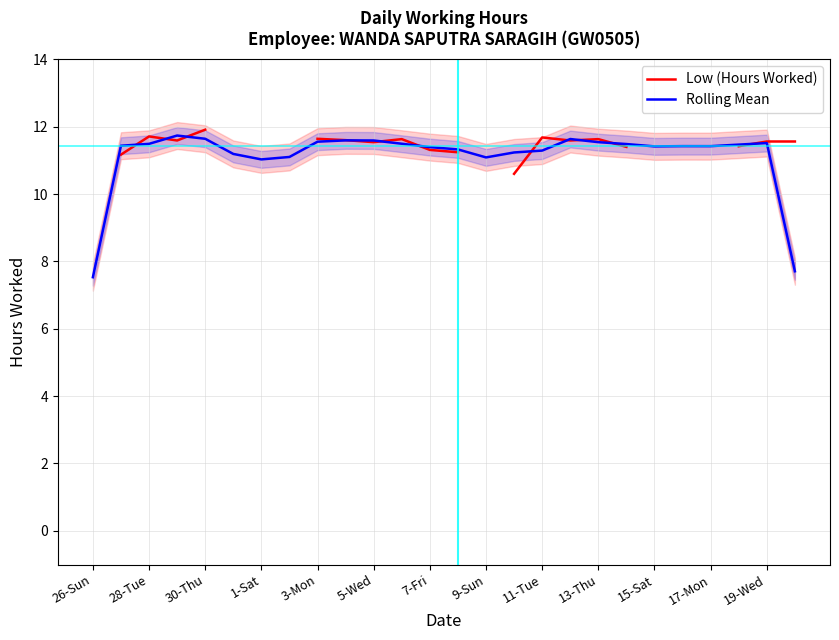

What is the minimum value for Rolling Mean?

7.5